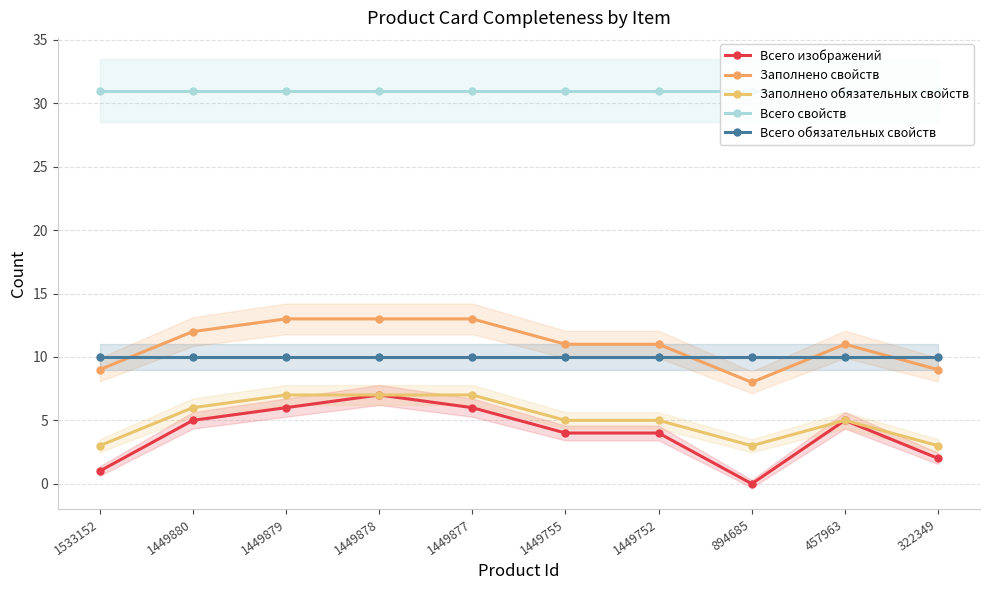

What is the value of the Заполнено обязательных свойств point at the 4th from the left?

7